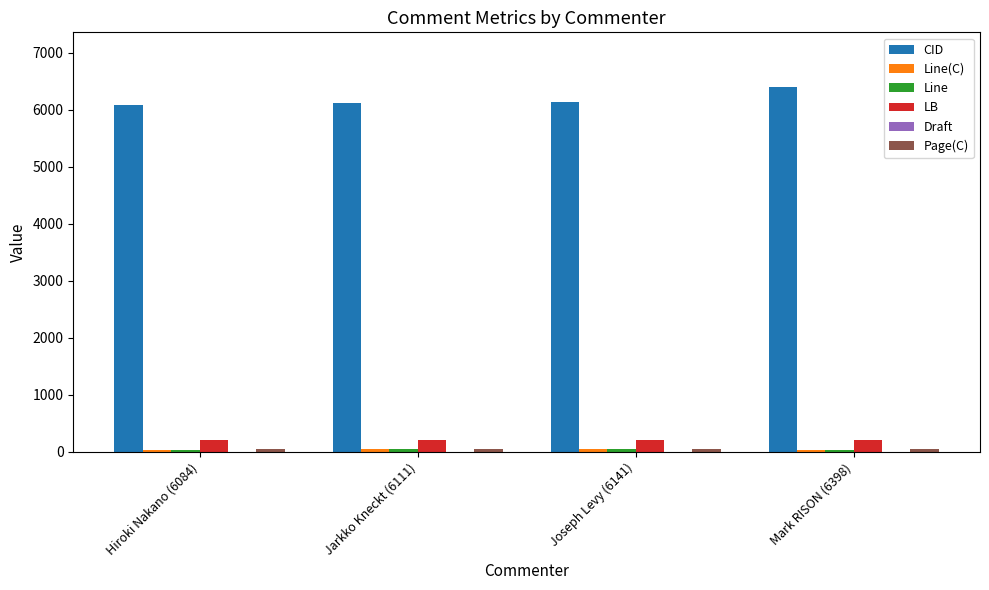

What is the sum of all LB values?

816